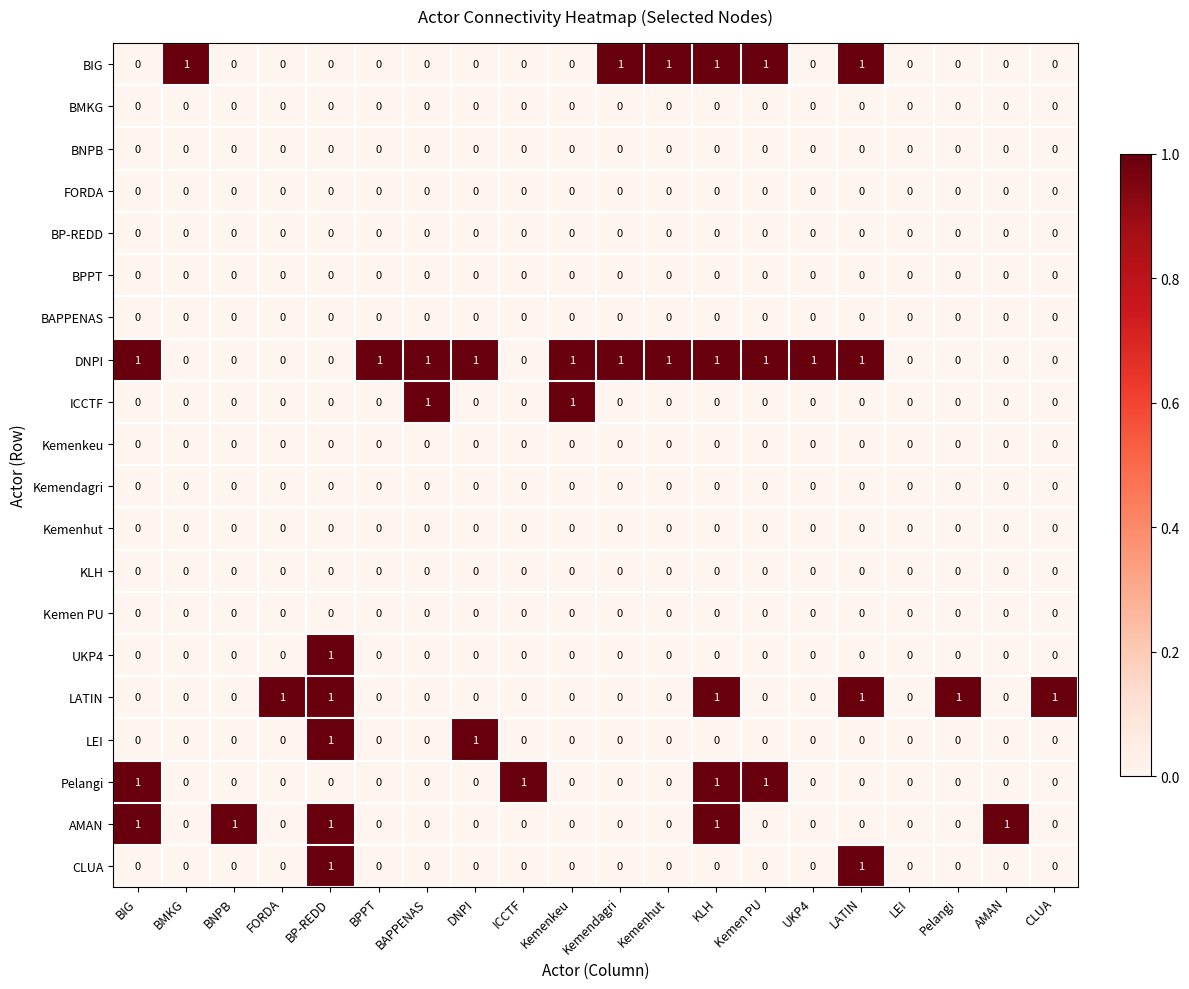

The UKP4 series shows -1 at BPPT. True or false?

False